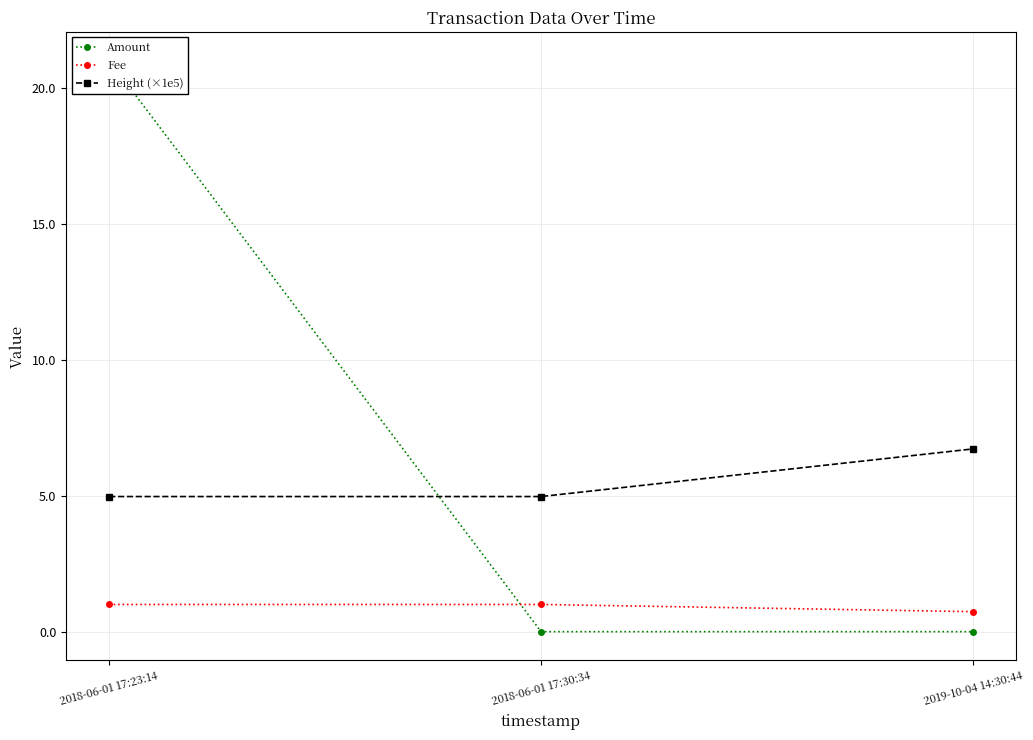

How many data points does each series have?

3